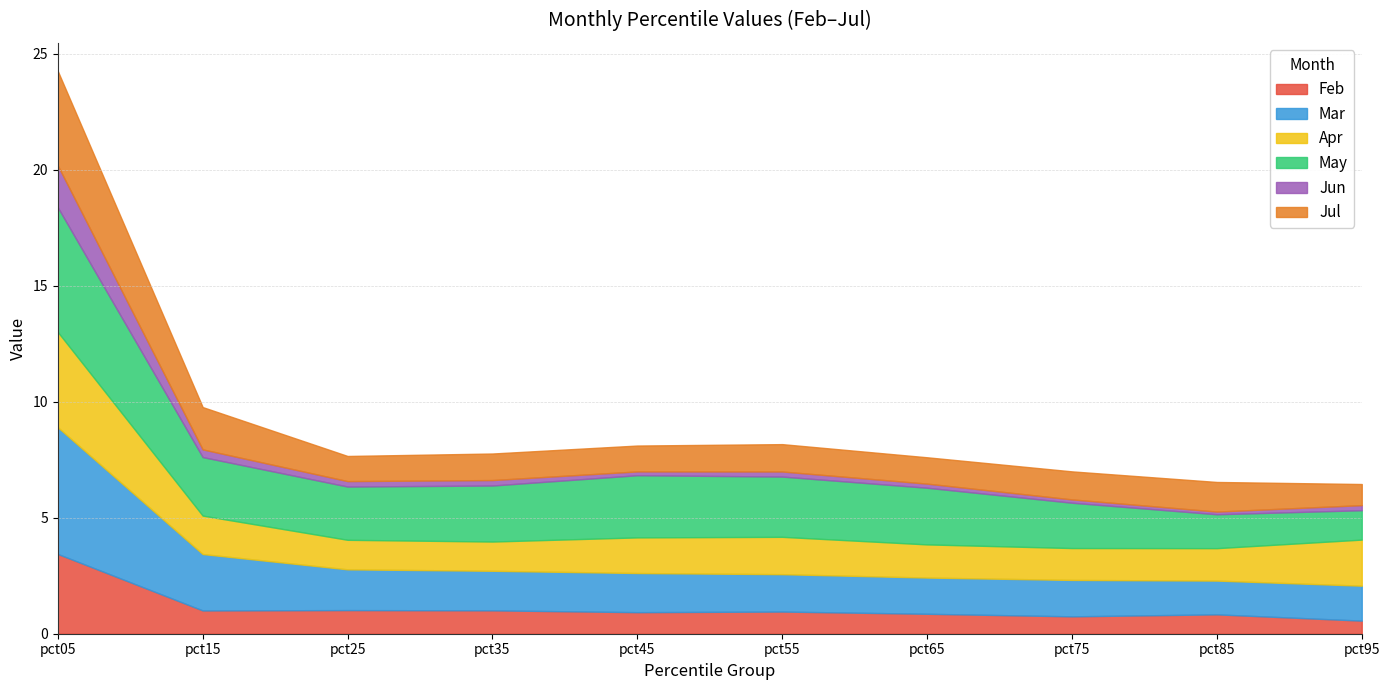

True or false: Feb and May intersect in this chart.

False